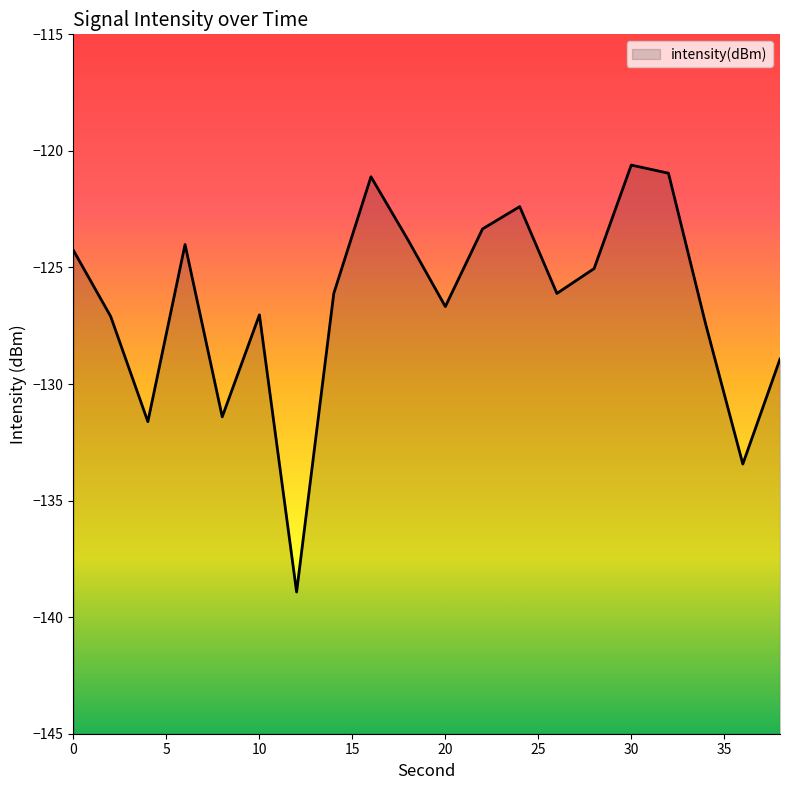

True or false: there are more than 2 points higher than both neighbors.

True